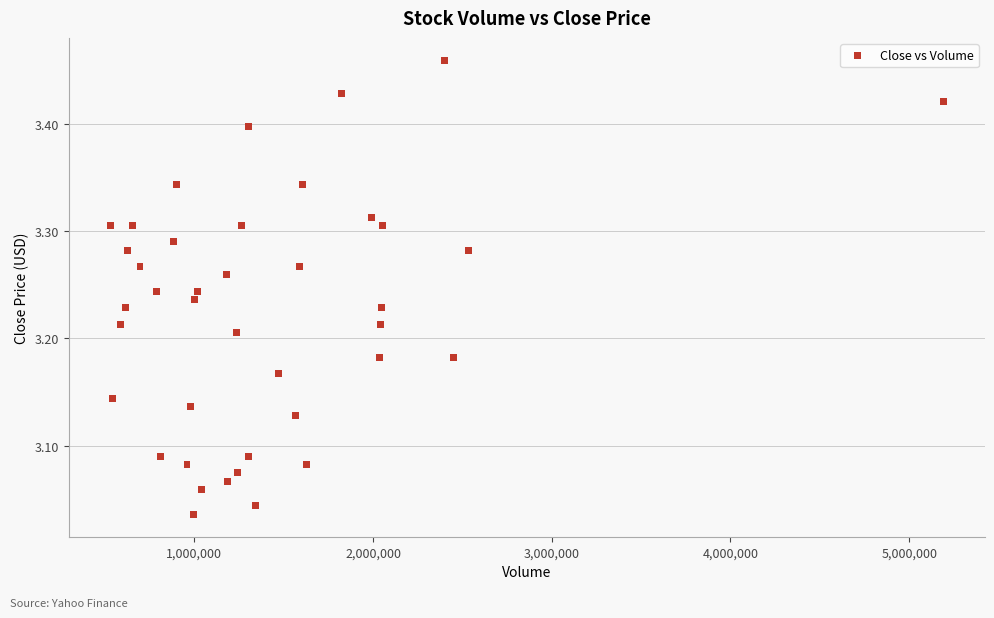

What is the range of Y values (max minus min)?

0.4